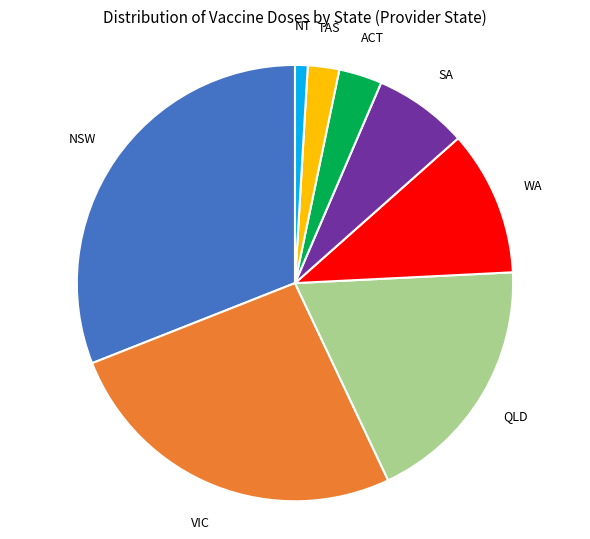

Is there a majority slice in this chart?

No